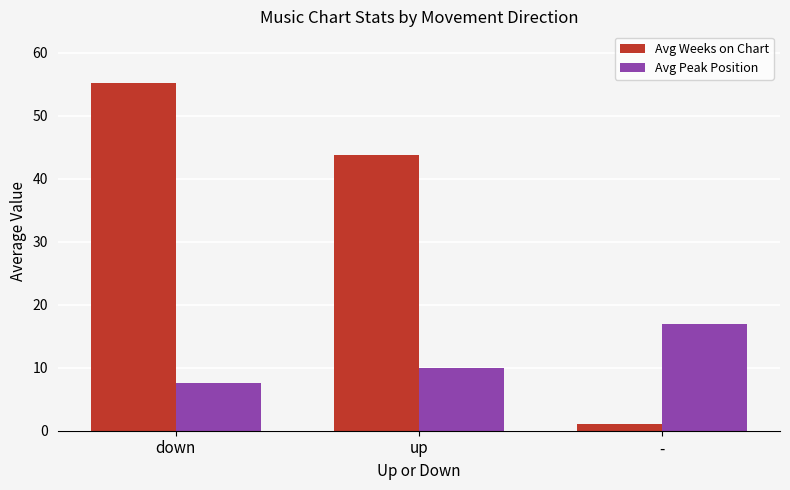

What is the lowest value of the Avg Peak Position series?

7.5